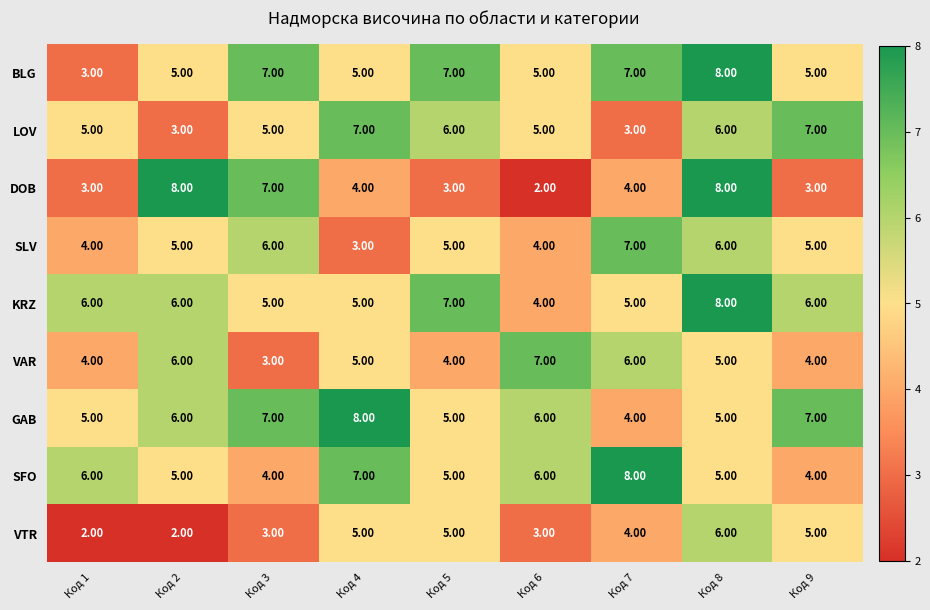

What is the difference between the maximum and minimum values in the KRZ series?

4